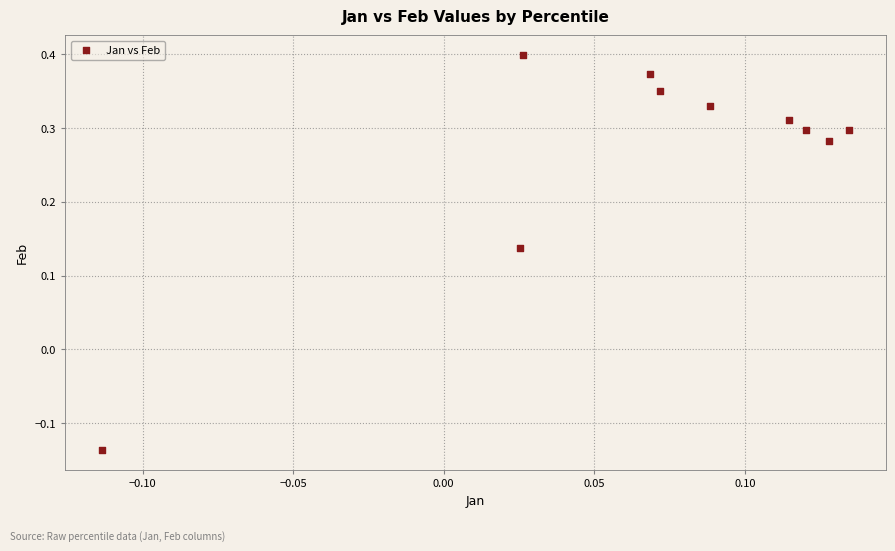

What is the range of Y values (max minus min)?

0.5